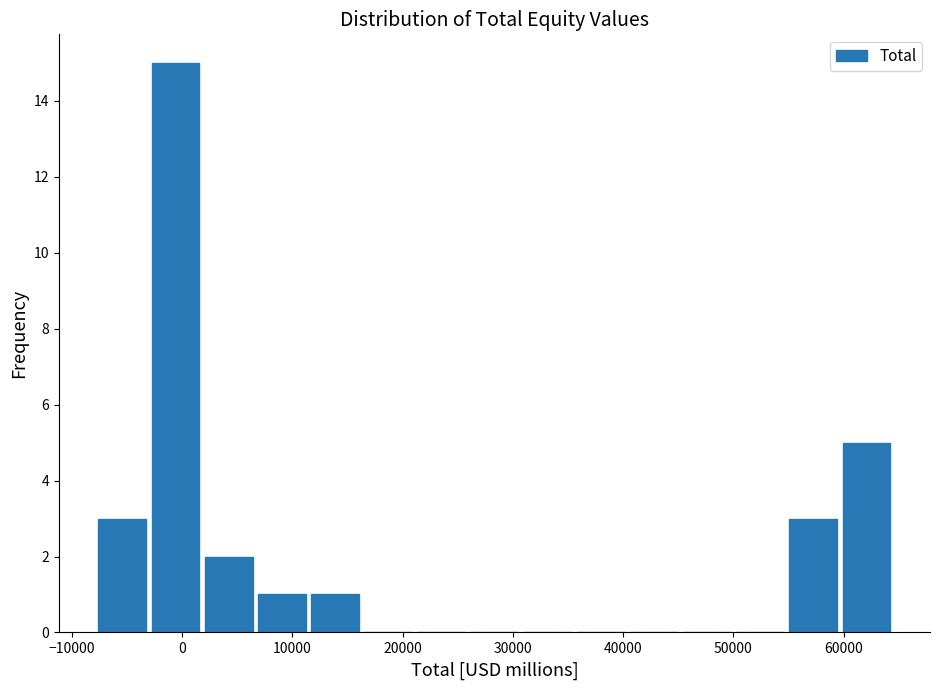

How tall is the bar that spans -8000 to -3000 on the x-axis? Neither the bar edges nor the heights are printed on the chart, so give them approximately, as read against the axes.

3